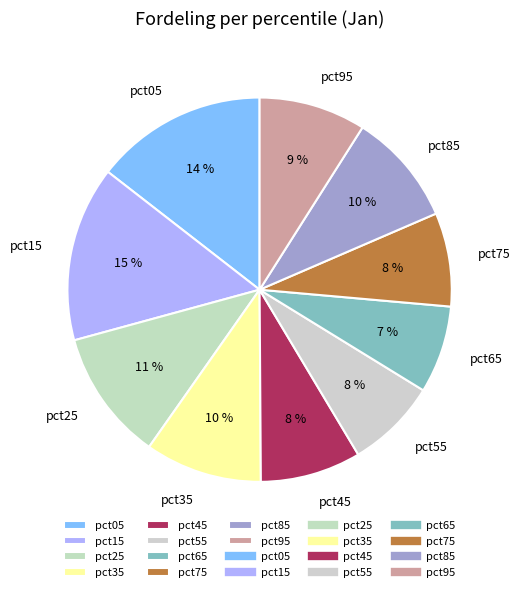

The pct05 slice represents 14% of the pie. True or false?

True